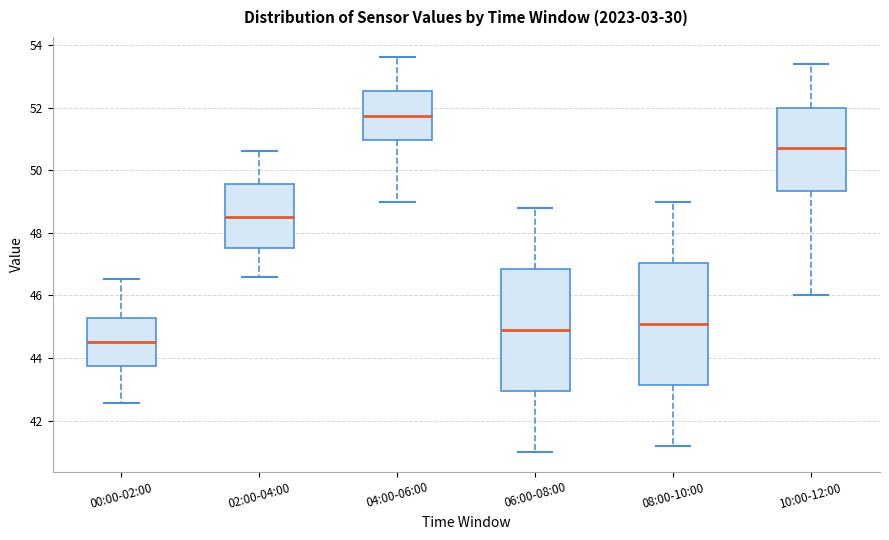

Where does the lower whisker of the box for 06:00-08:00 end on the y-axis? The values are not printed on the chart, so give them approximately, as read against the axis.

41.0